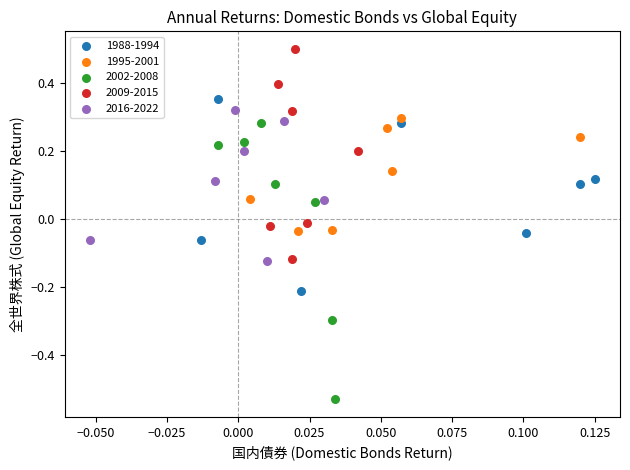

Which series contains the highest Y value?

2009-2015